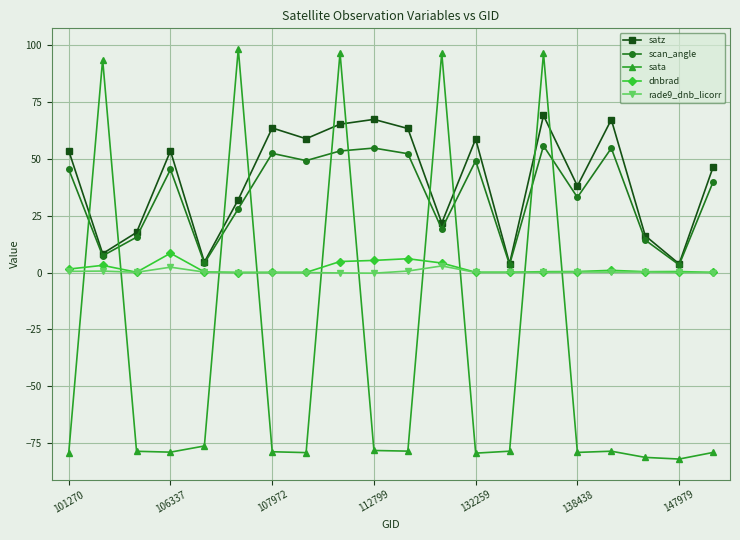

What is the value of the dnbrad point at the 4th from the left?

8.6